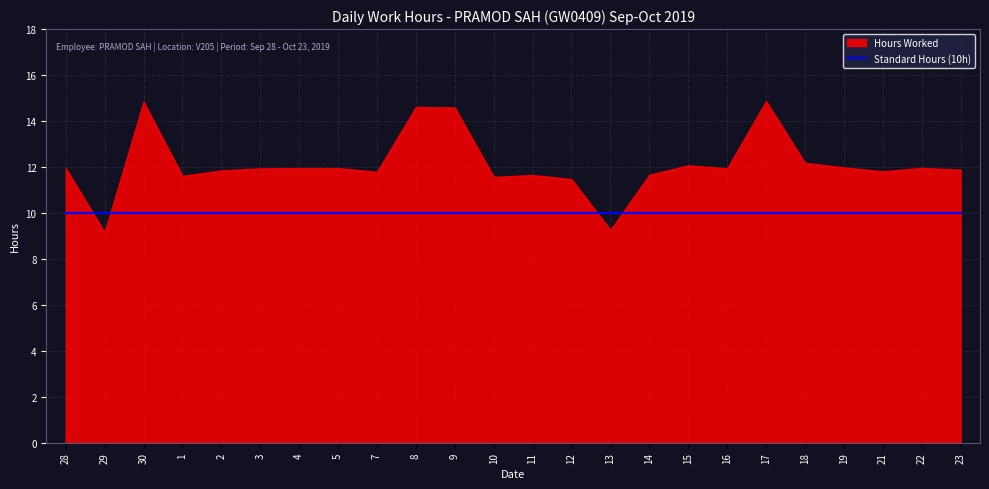

Rank the series at 23 from lowest to highest value.

Standard Hours, Hours Worked